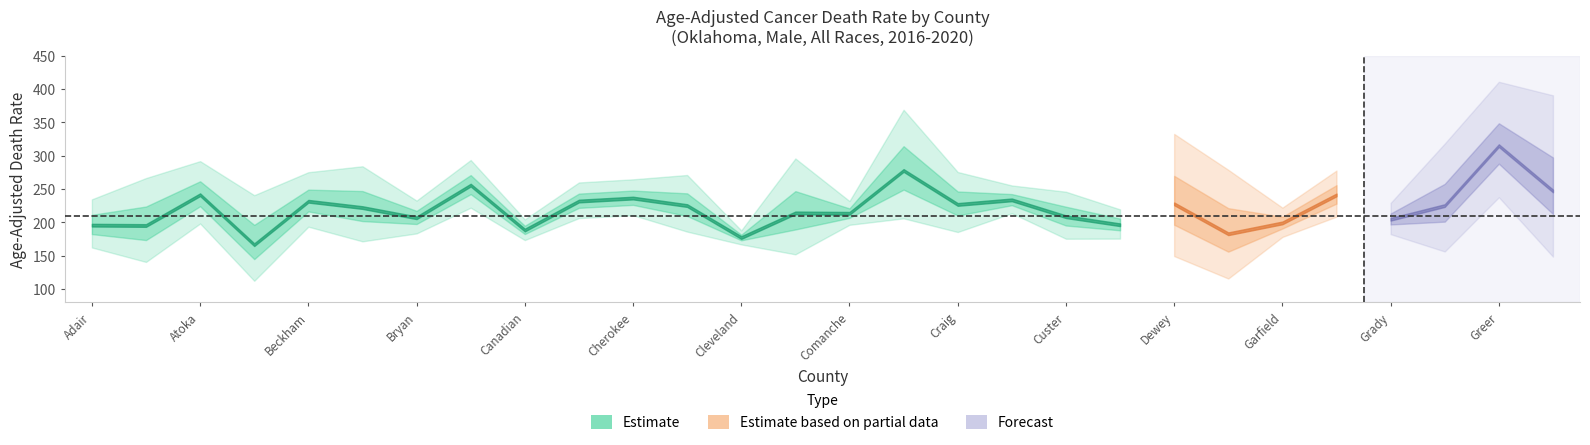

Is this an area chart (filled region under the line)?

No